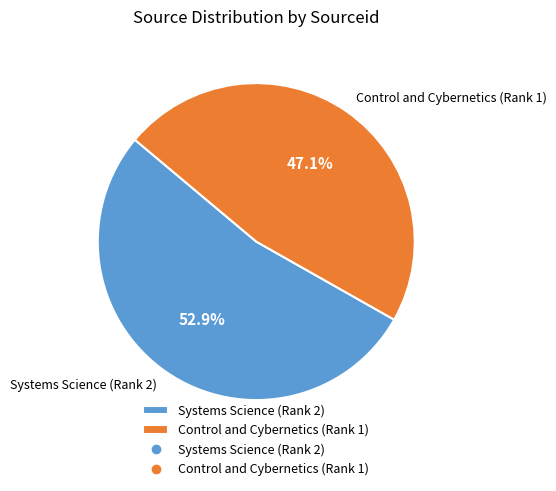

Rank the categories by value from lowest to highest.

Control and Cybernetics (Rank 1), Systems Science (Rank 2)